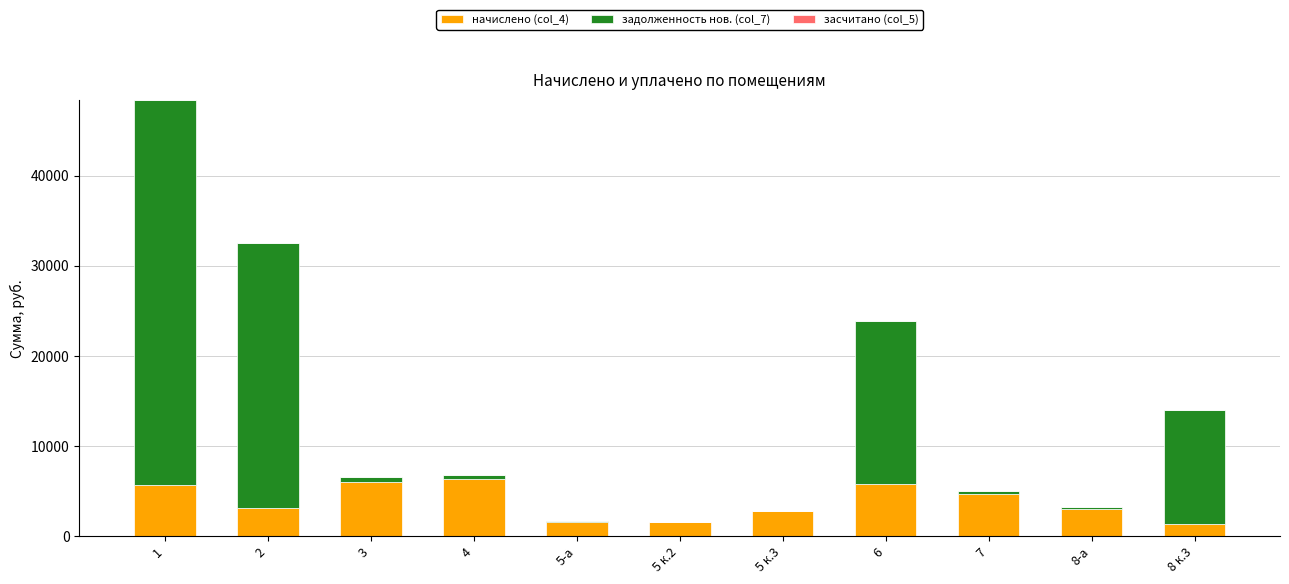

What is the total value across all series at 6?

23890.6